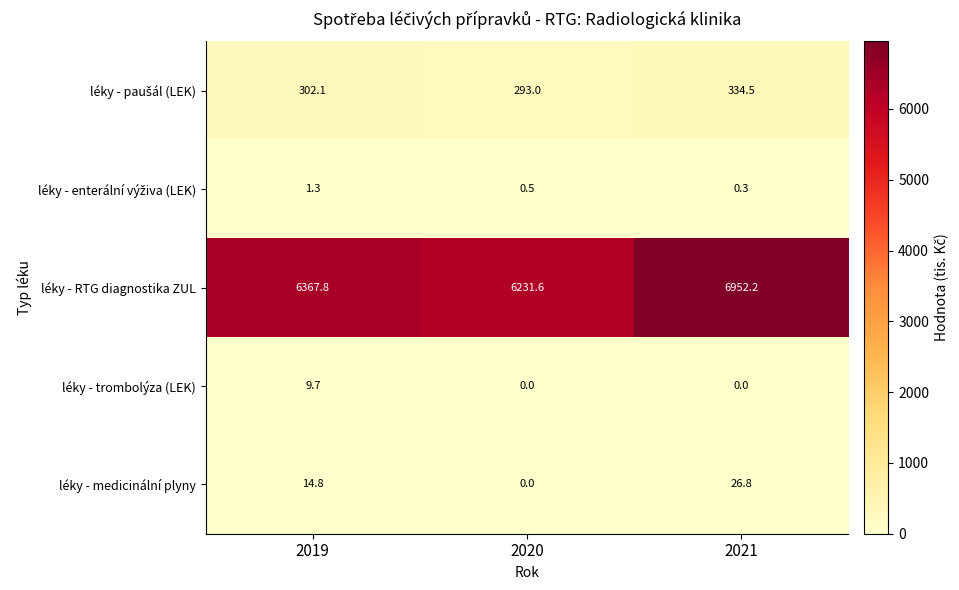

How many values in the léky - RTG diagnostika ZUL series are below 6367?

1